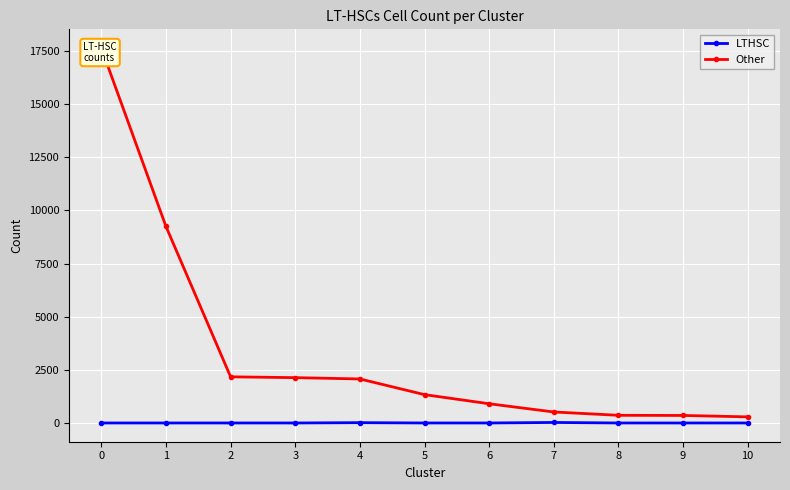

What is the total value across all series at 6?

904